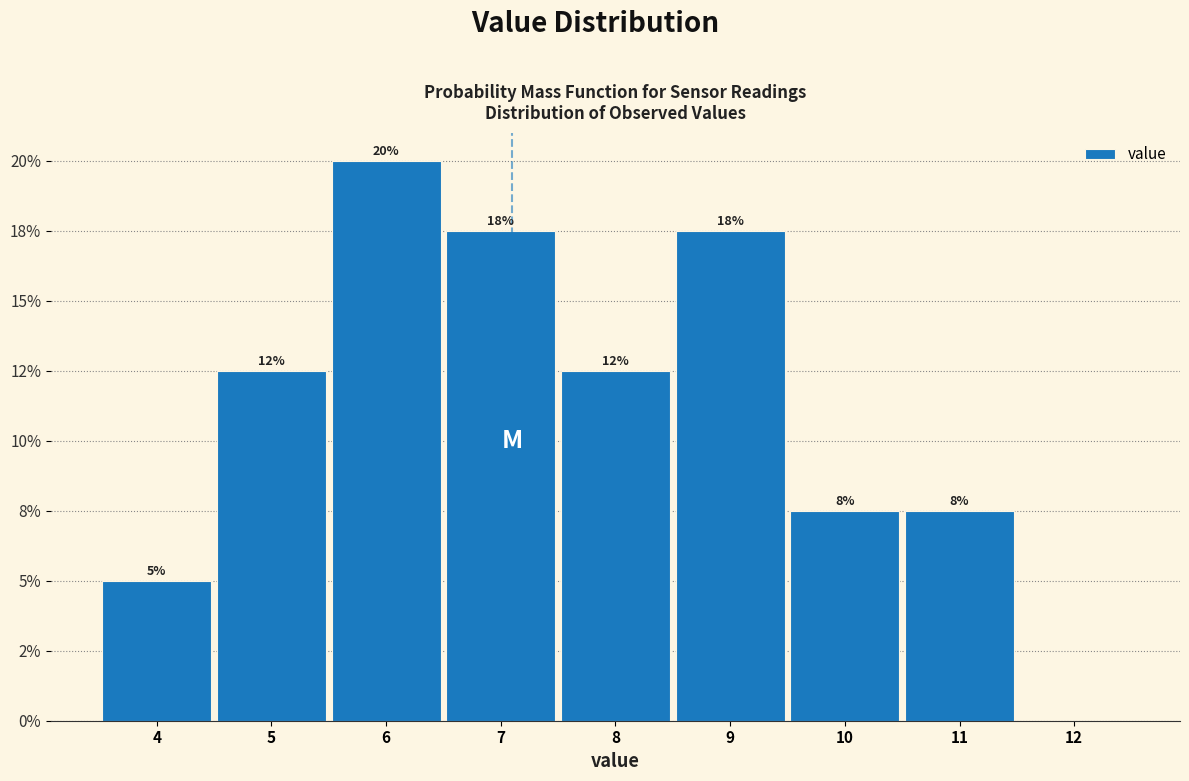

Are the bars horizontal?

No